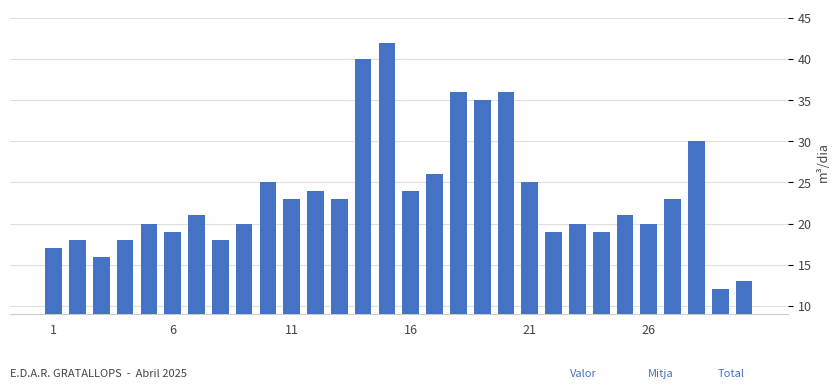

What is the value of the 7th bar from the left?

21